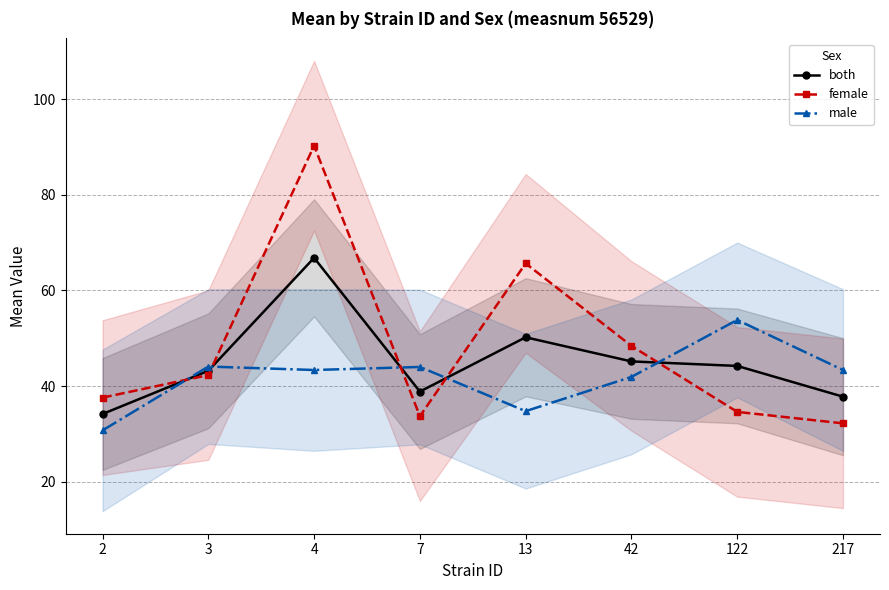

Between which two adjacent categories do female and male first intersect?

2 and 3